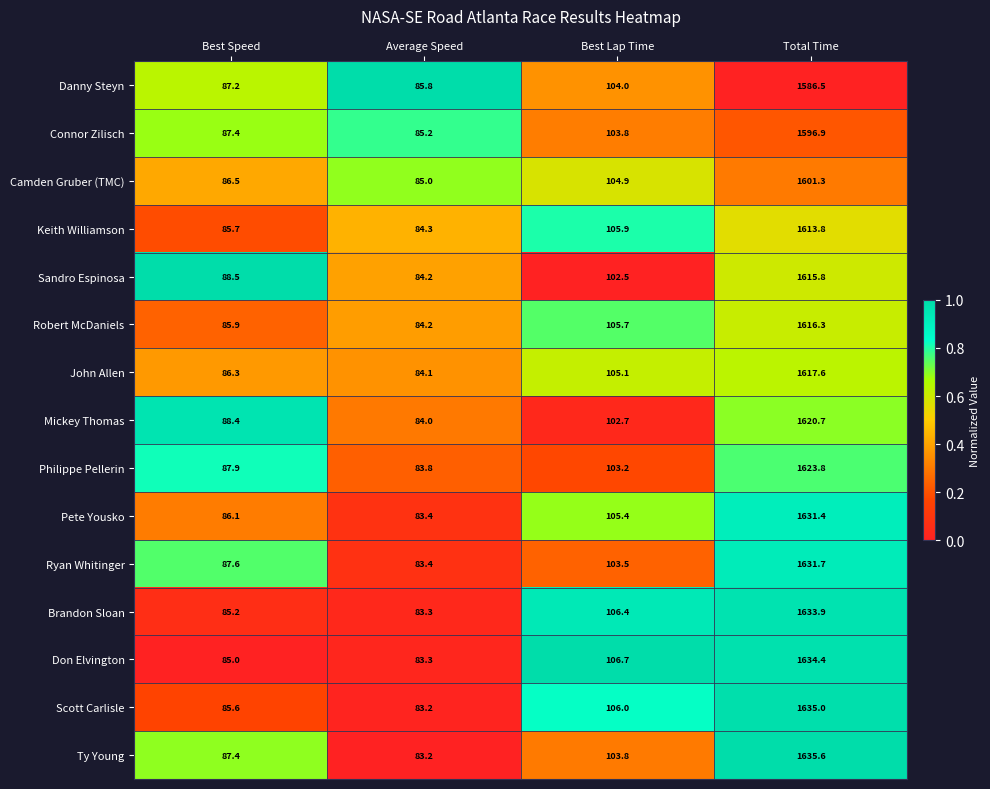

At which label does Connor Zilisch first exceed 103?

Best Lap Time